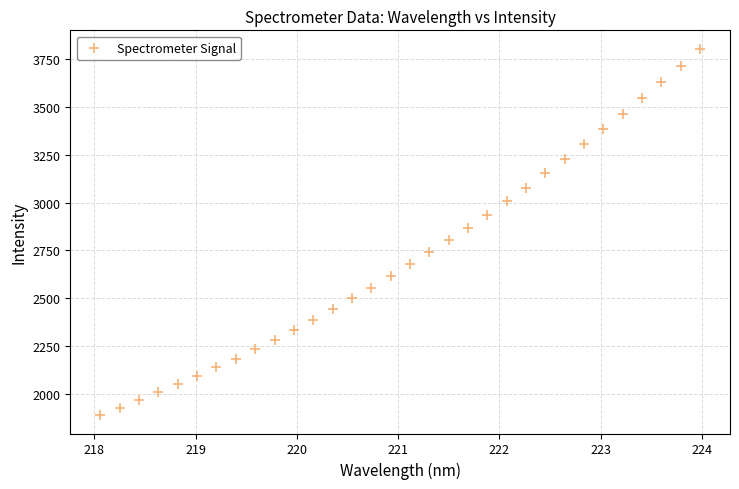

What is the range of X values (max minus min)?

5.9